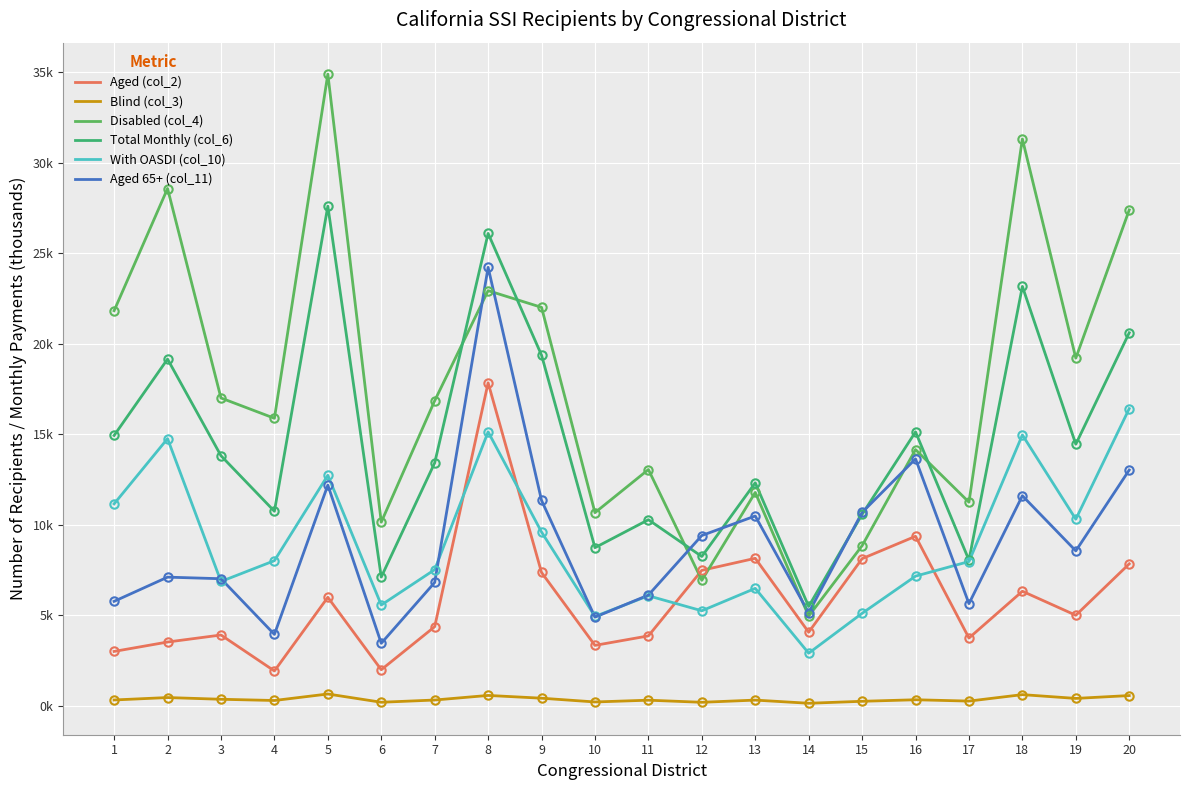

What is the spread (max minus min) of values at 8?

25531